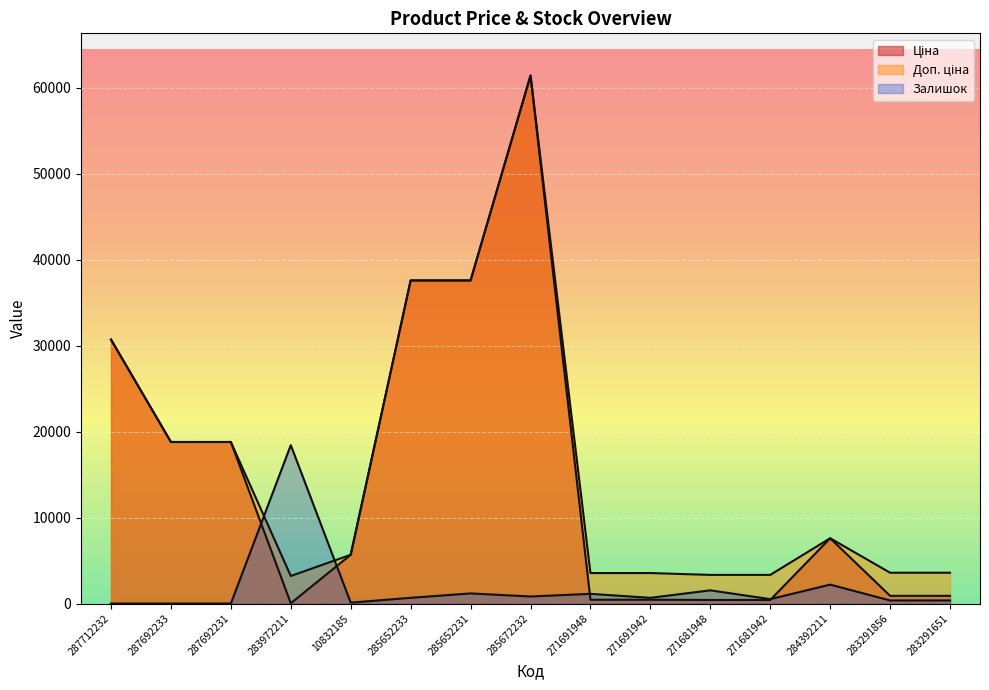

What are all the series names shown in the legend?

Ціна, Доп. ціна, Залишок